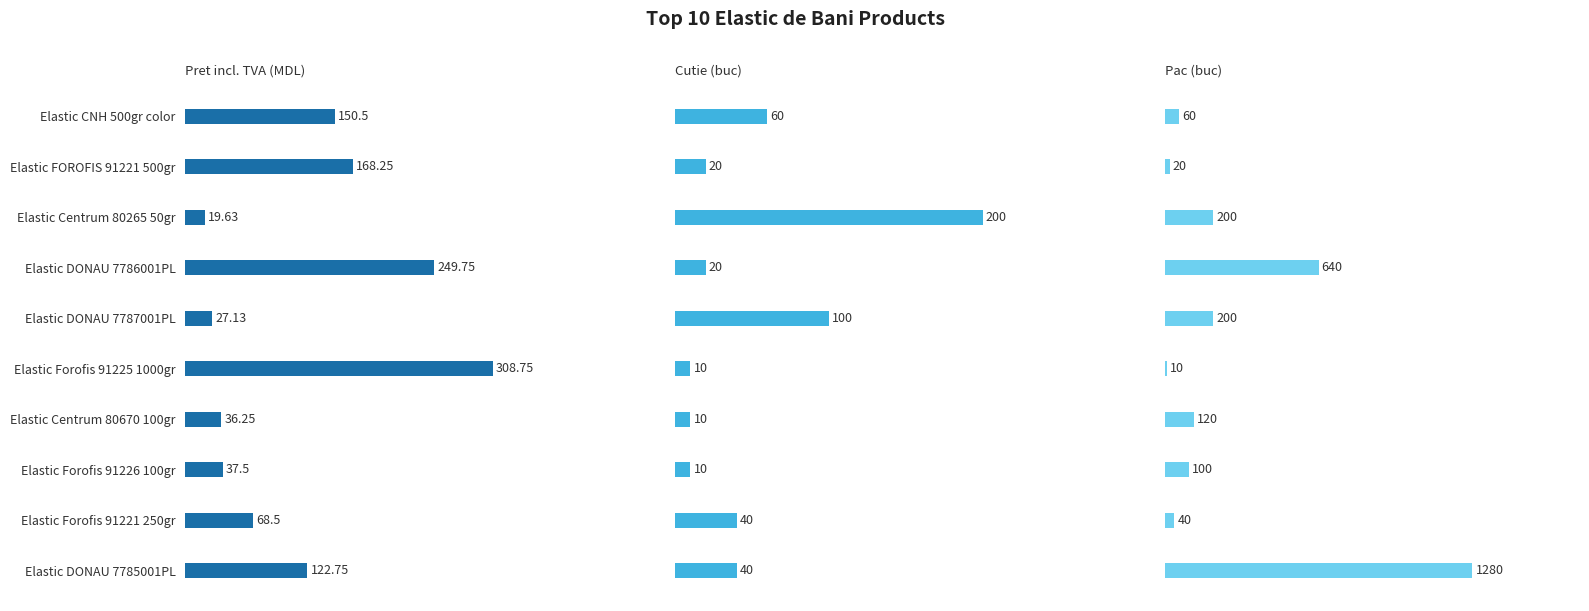

Reading left to right, list all the values displayed in this chart.

Pret incl. TVA (MDL): 150.5	168.2	19.6	249.8	27.1	308.8	36.2	37.5	68.5	122.8
Cutie (buc): 60.0	20.0	200.0	20.0	100.0	10.0	10.0	10.0	40.0	40.0
Pac (buc): 60.0	20.0	200.0	640.0	200.0	10.0	120.0	100.0	40.0	1280.0